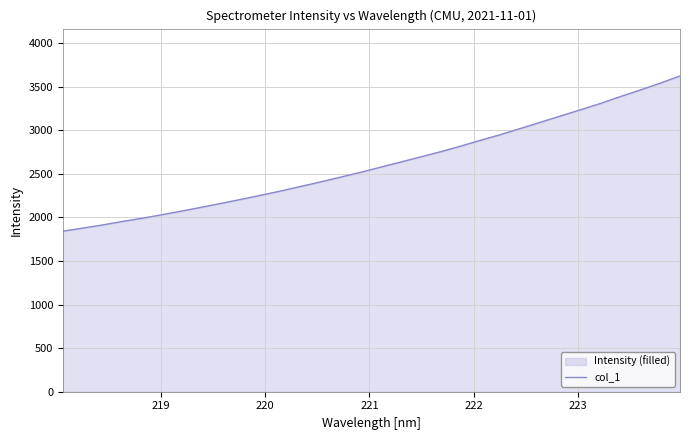

What is the greatest value displayed?

3624.0